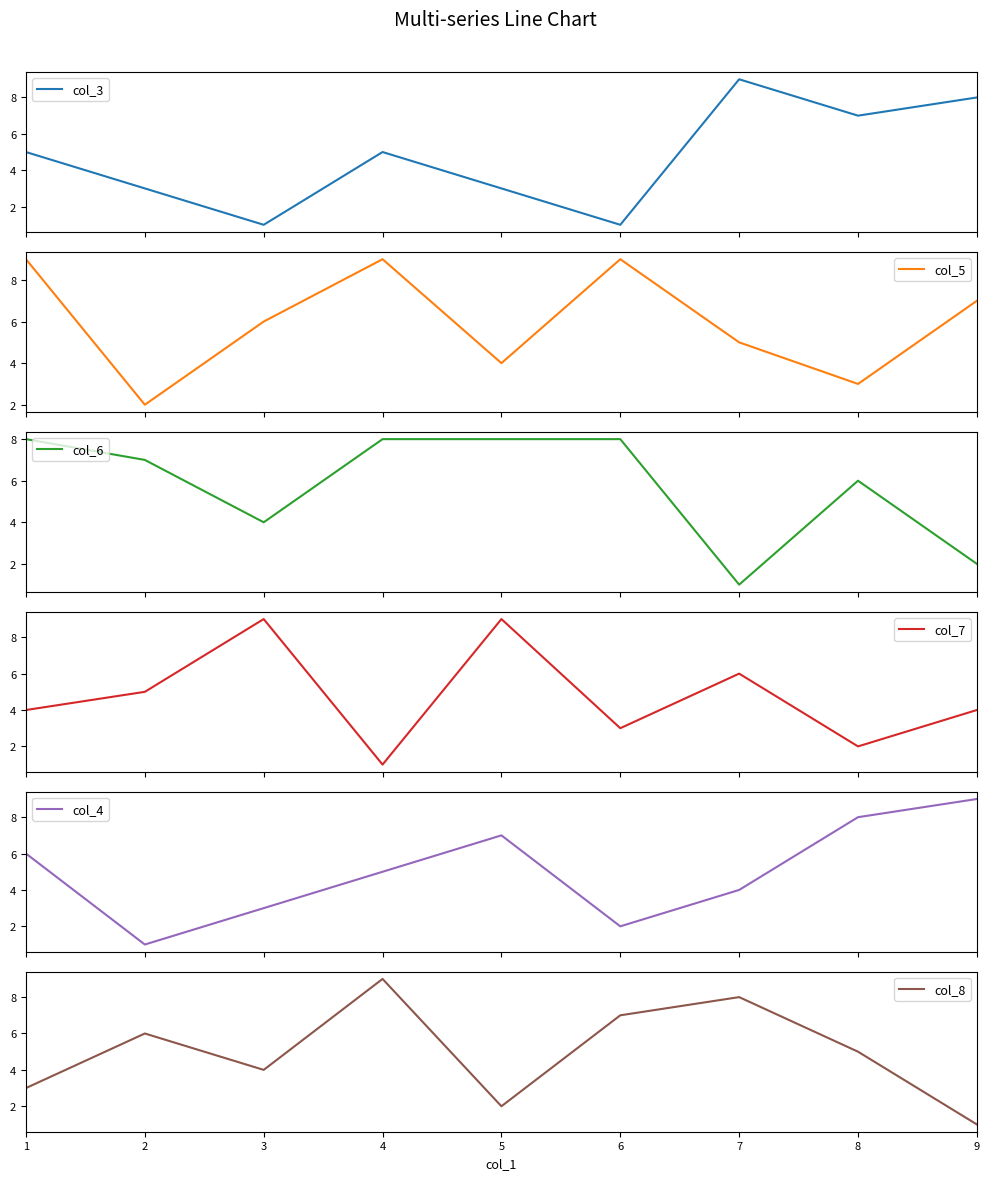

List the labels in order of col_5 value, largest first.

1, 4, 6, 9, 3, 7, 5, 8, 2